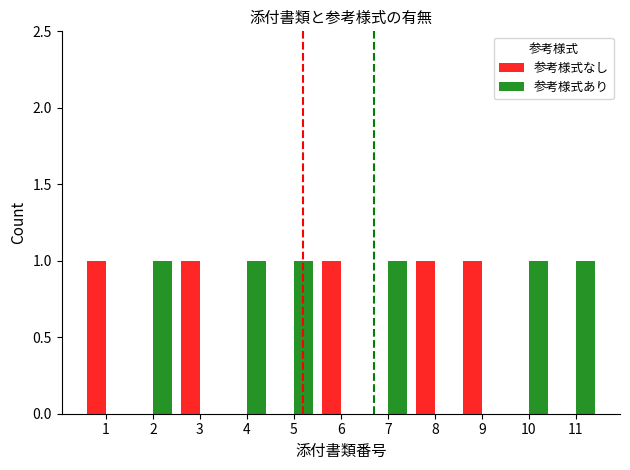

How many series are shown in this chart?

2